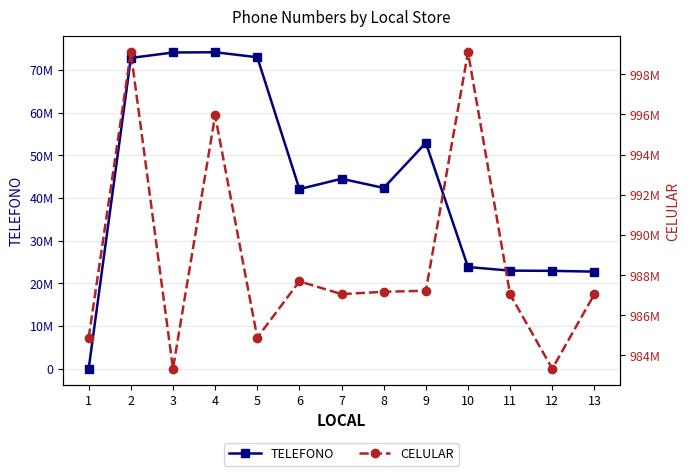

Which series has the largest total across all categories?

CELULAR